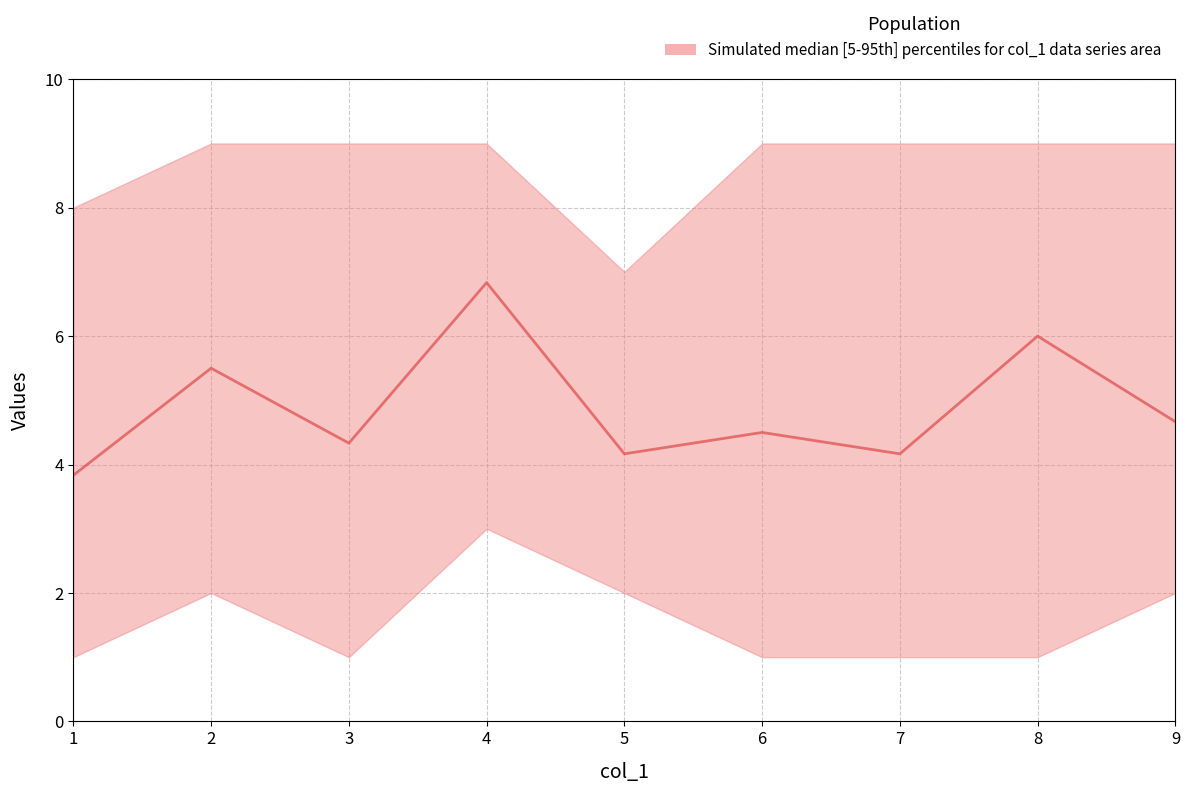

Rank the categories by value from highest to lowest.

4, 8, 2, 9, 6, 3, 5, 7, 1